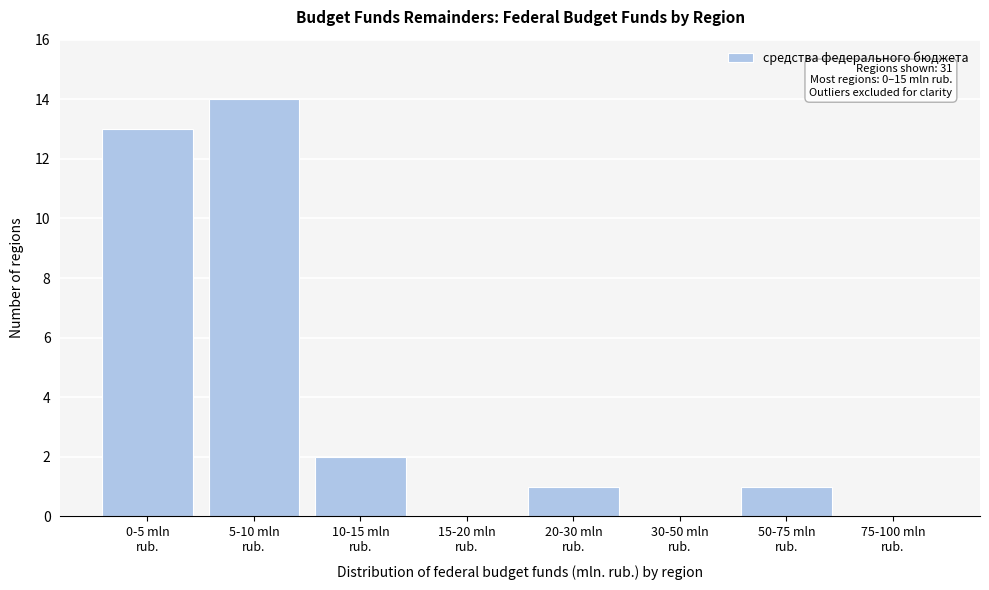

What is the sum of all values?

31